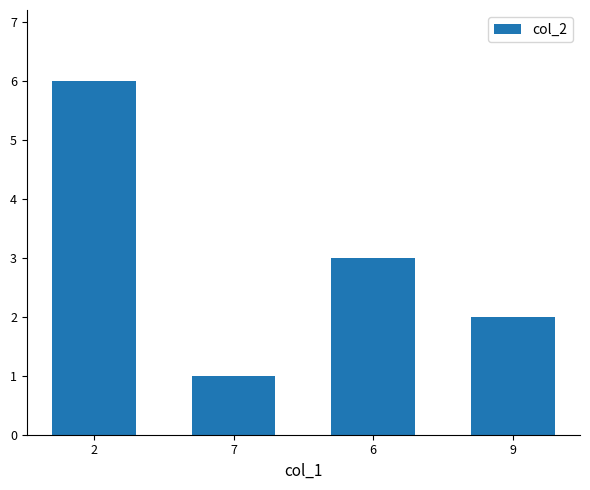

What is the smallest value displayed?

1